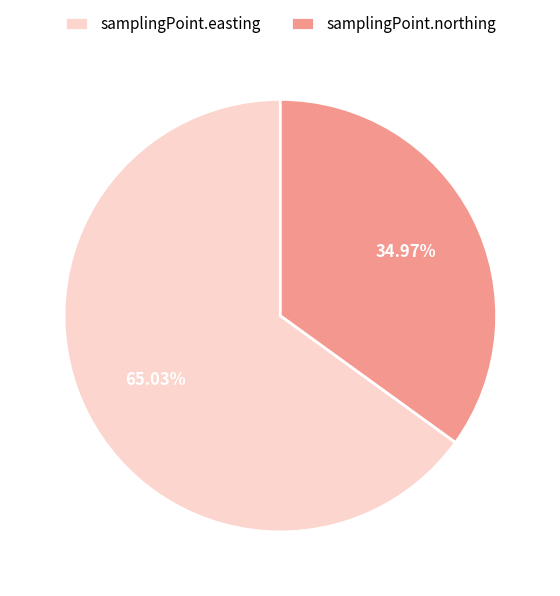

Approximately how many times larger is the value at samplingPoint.northing compared to samplingPoint.easting?

0.5